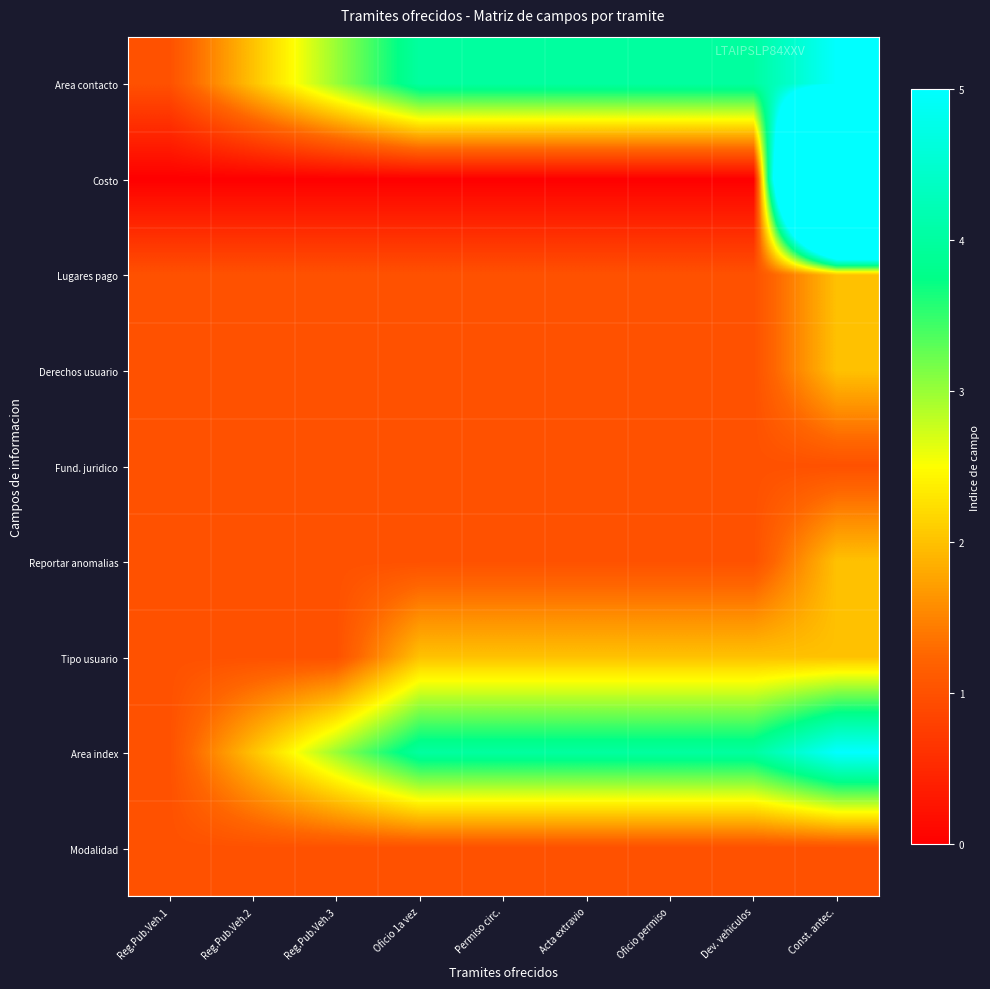

Which series has the largest range (max minus min)?

Costo